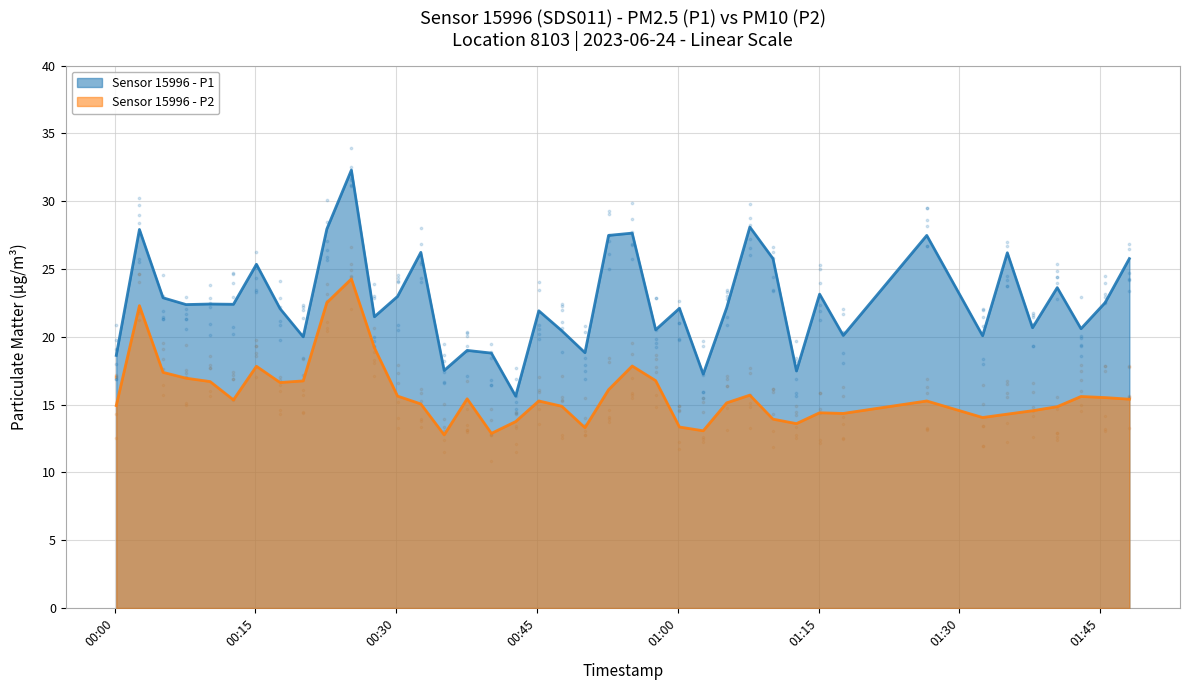

At which category is the sum across all series the highest?

2023-06-24T00:25:14